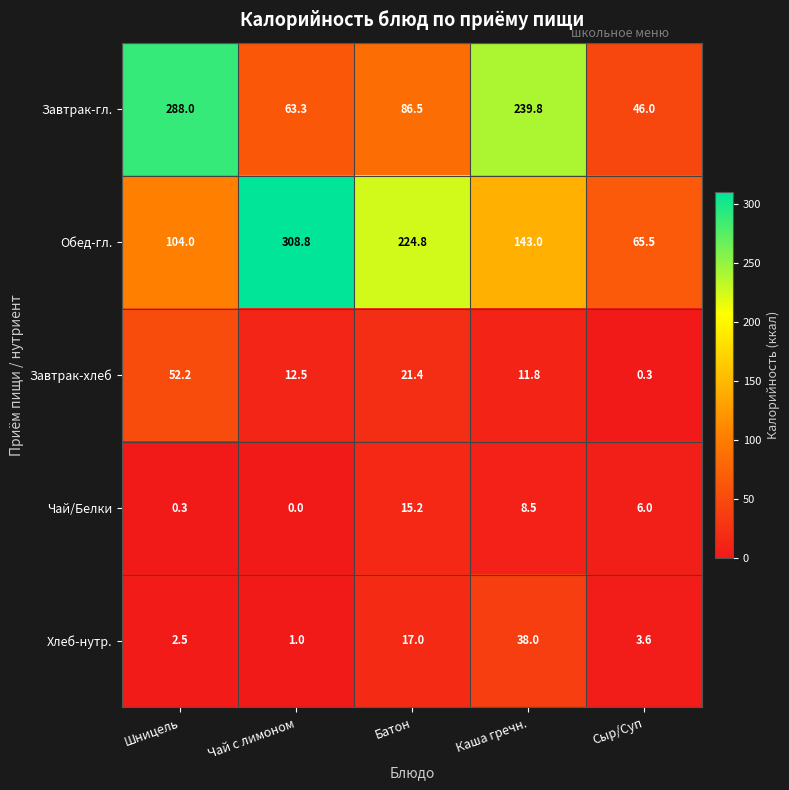

Rank the categories by Завтрак-хлеб value from highest to lowest.

Шницель, Батон, Чай с лимоном, Каша гречн., Сыр/Суп